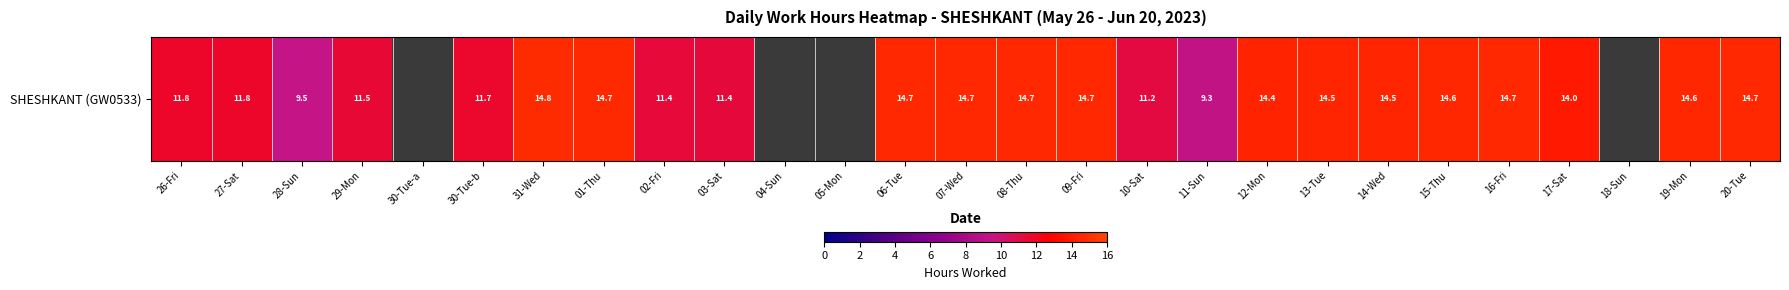

Count the number of data series in this chart.

1